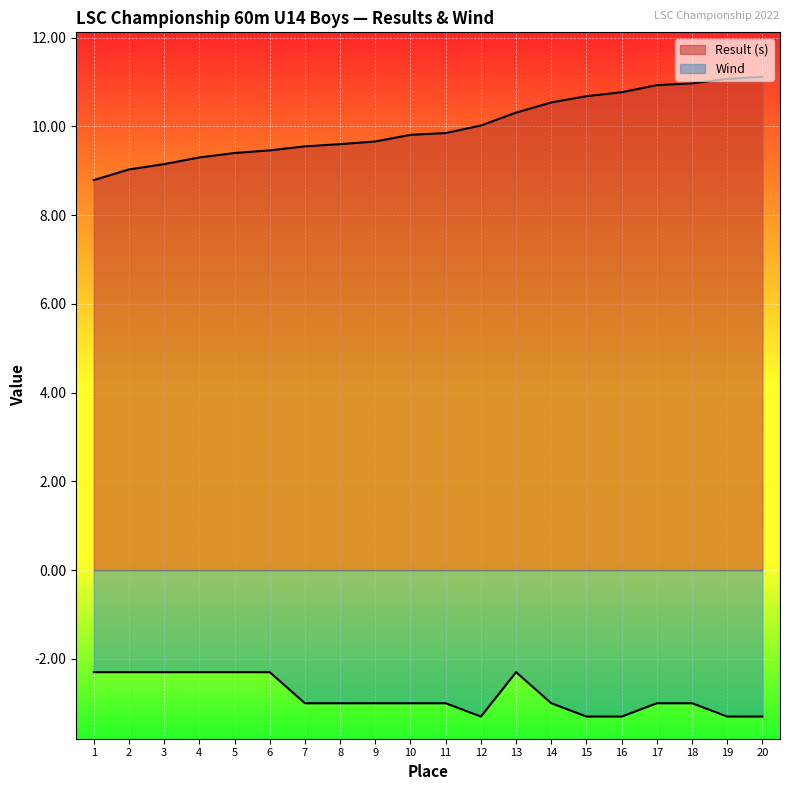

Rank the series by their average value, from highest to lowest.

Result (s), Wind